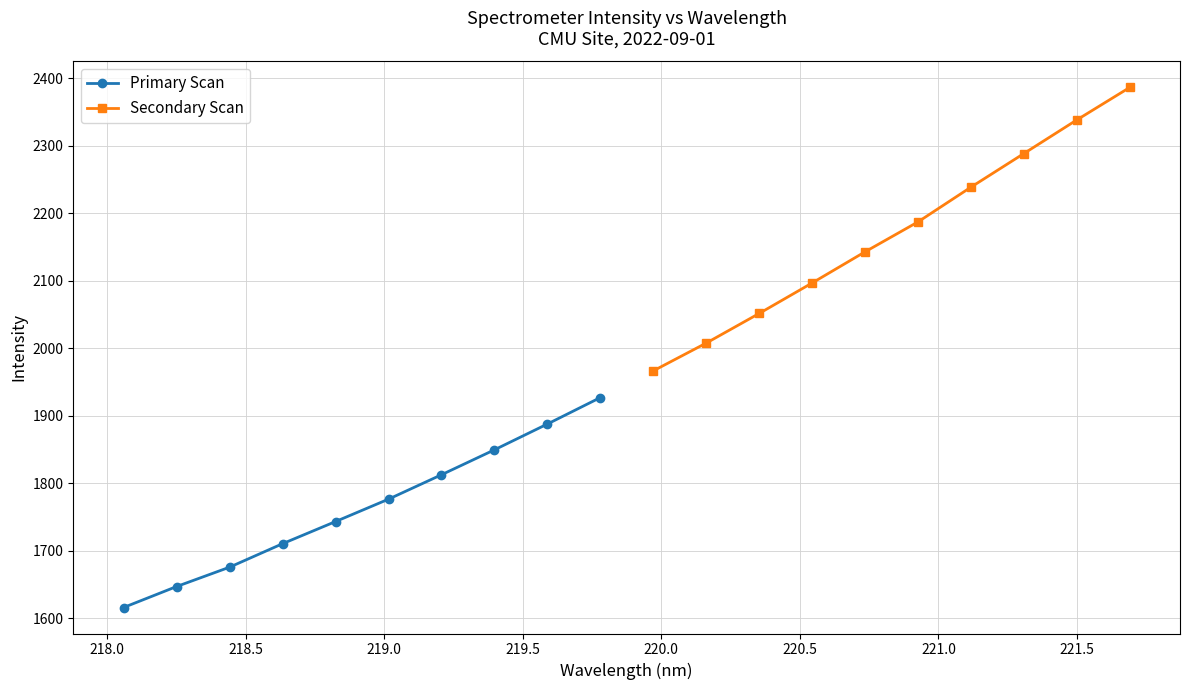

What are all the series names shown in the legend?

Primary Scan, Secondary Scan